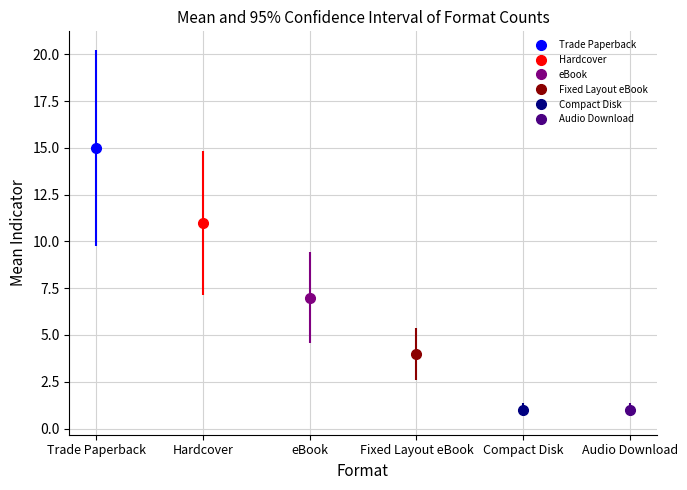

Are the bars grouped side by side (vs. stacked)?

No